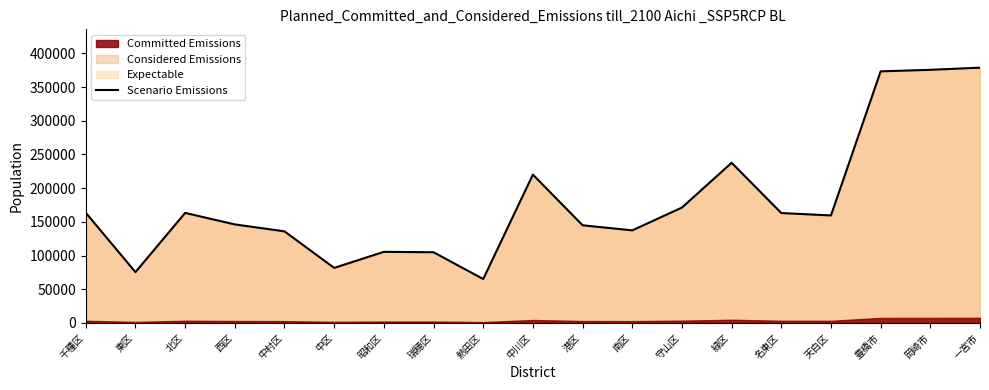

Is it true that the value at 中村区 is 135912?

True